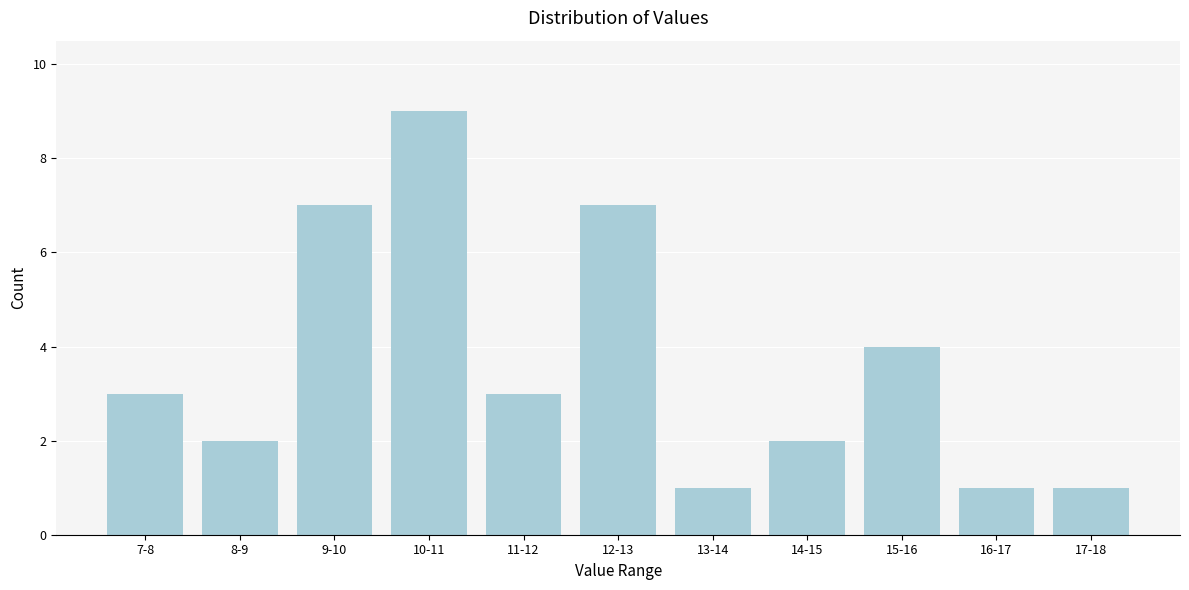

Reading right to left, list all the values displayed in this chart.

17-18=1	16-17=1	15-16=4	14-15=2	13-14=1	12-13=7	11-12=3	10-11=9	9-10=7	8-9=2	7-8=3